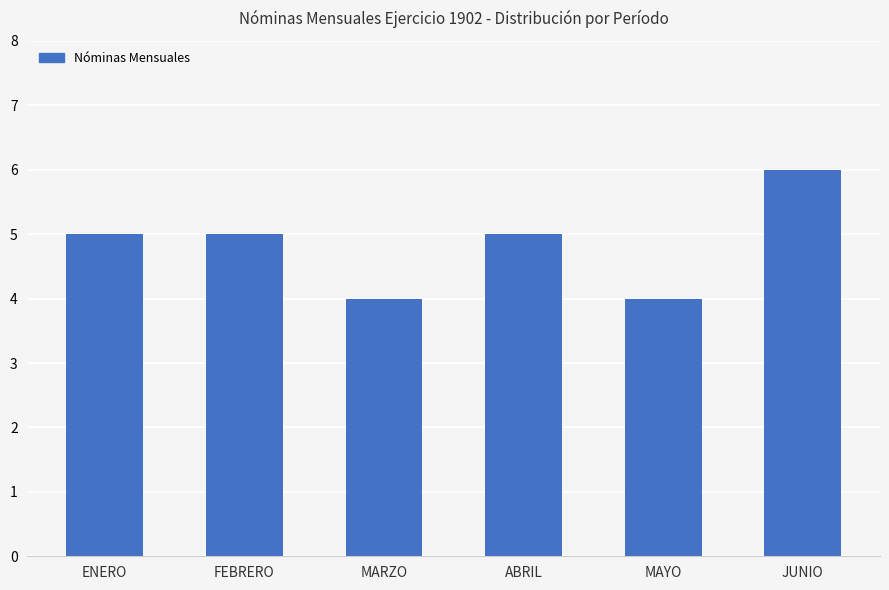

What is the value of the 2nd bar from the left?

5